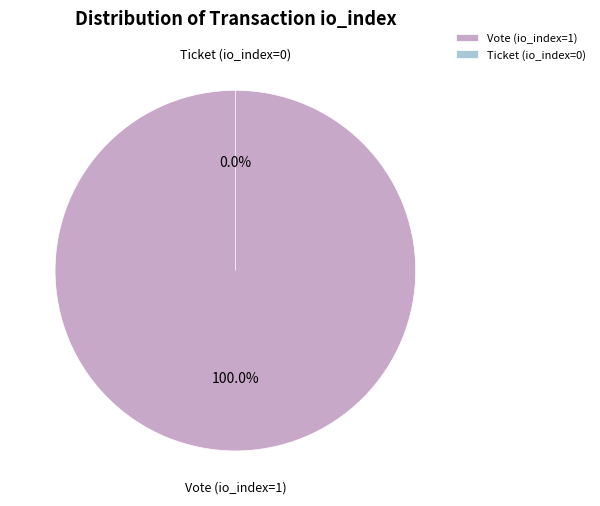

Which category has the biggest portion of the pie?

Vote (io_index=1)